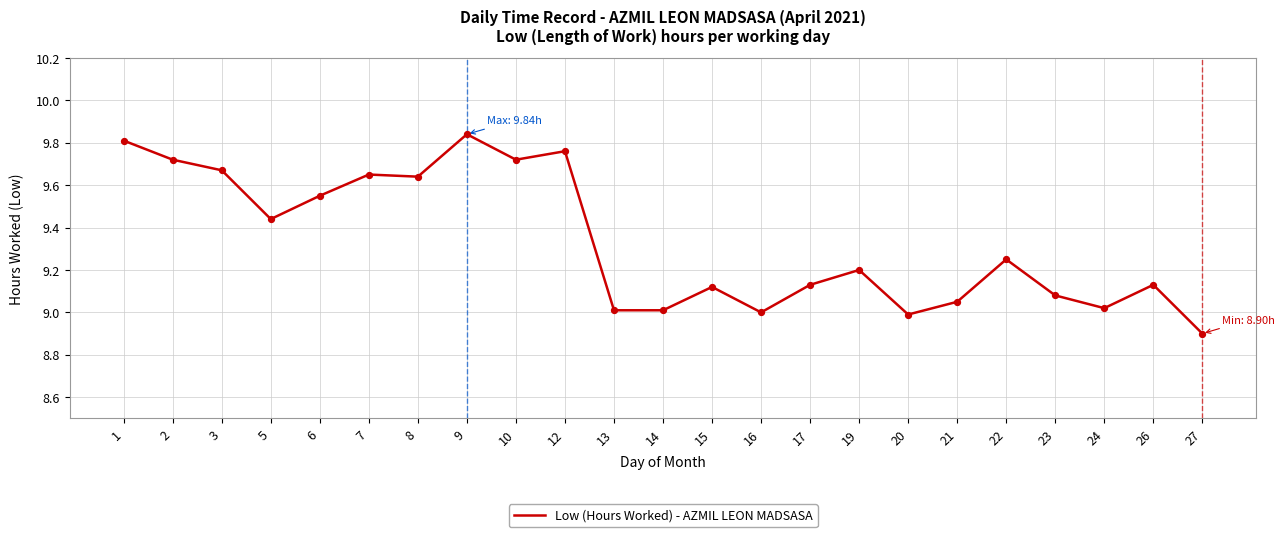

What is the change in value from 7 to 20?

-0.7